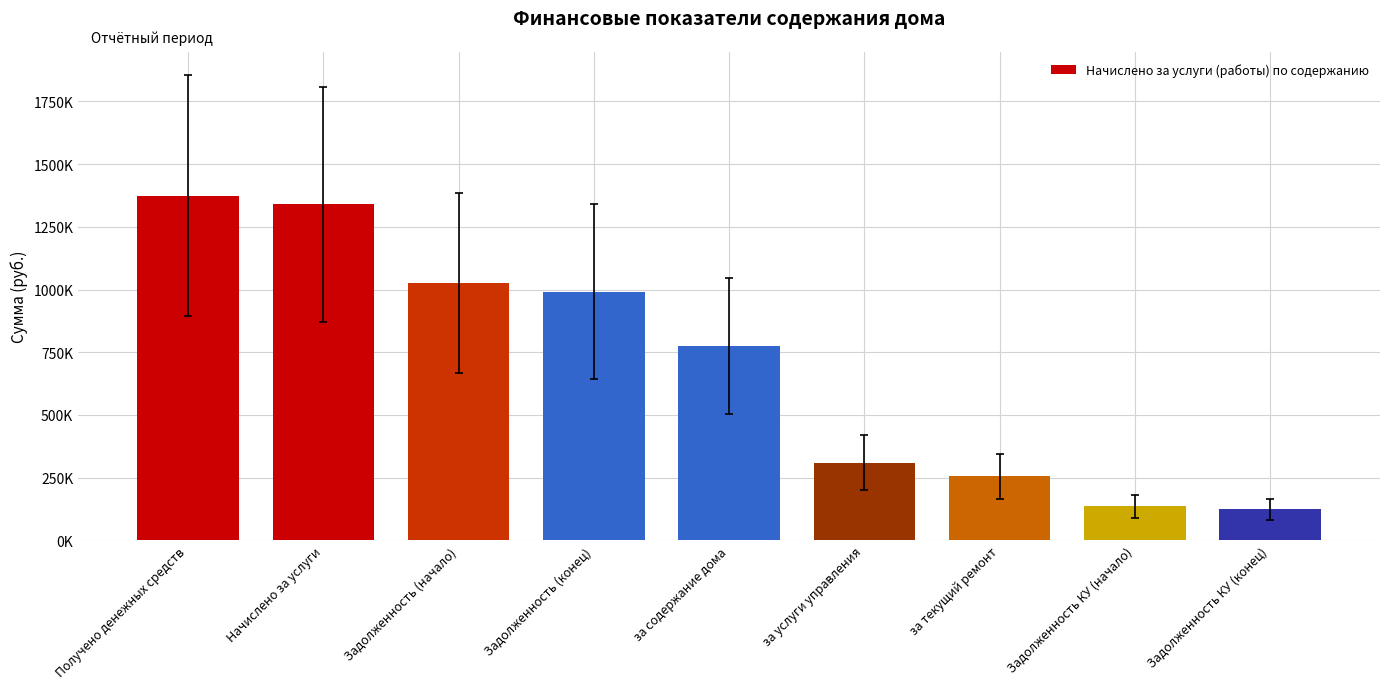

Where does the data first go above 774864?

Получено денежных средств